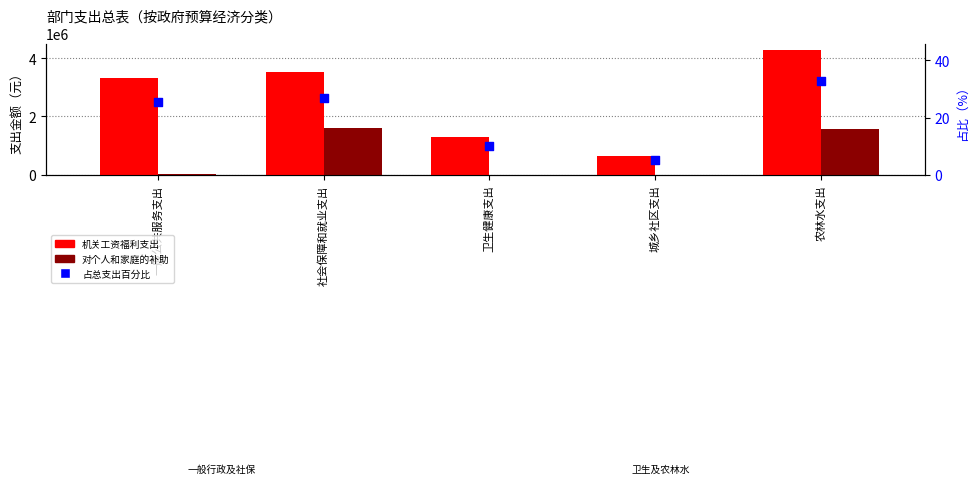

What are all the series names shown in the legend?

机关工资福利支出, 对个人和家庭的补助, 占总支出百分比